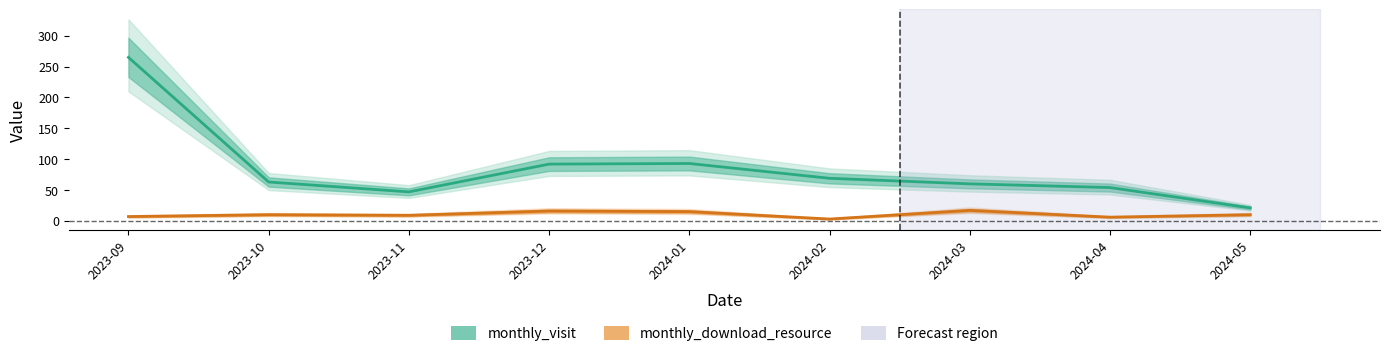

At which category is the sum across all series the highest?

2023-09